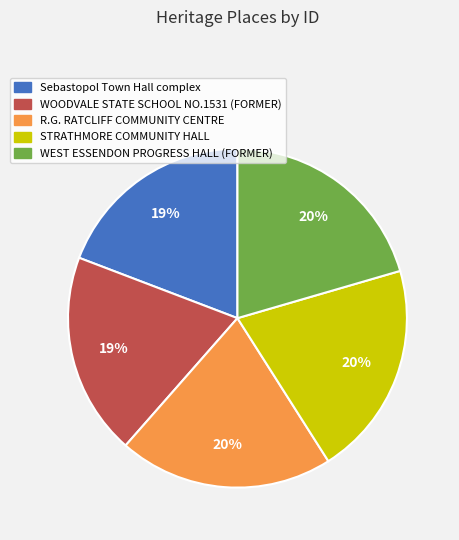

To the nearest percent, what is the difference between the largest and smallest slice percentages?

1%